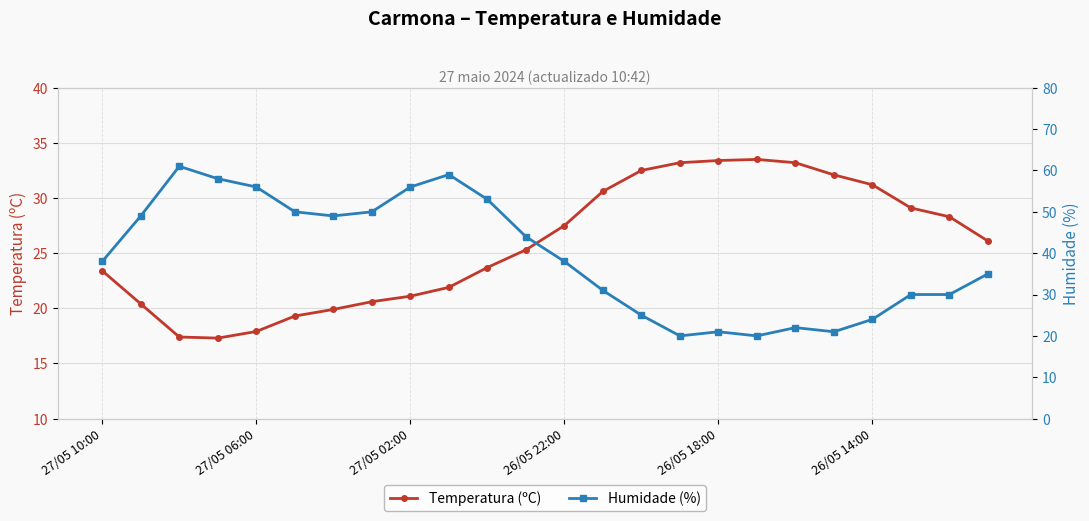

What is the maximum value for Humidade (%)?

61.0